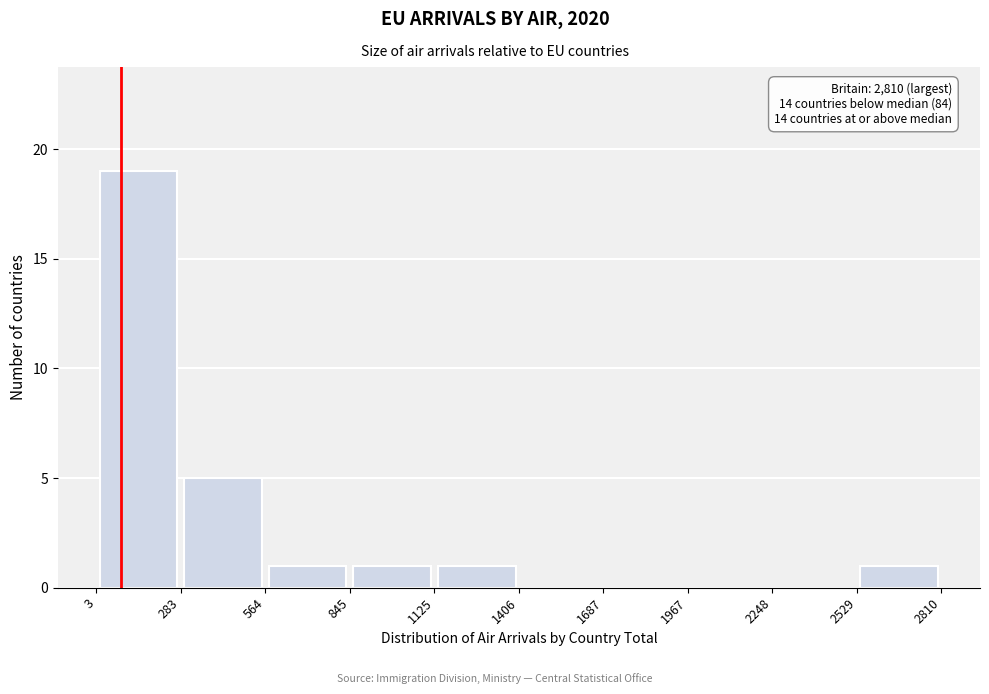

Which range on the x-axis has the tallest bar?

3 to 283